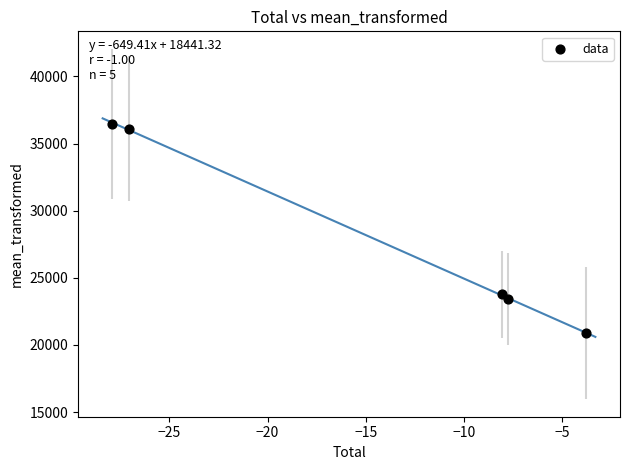

What is the range of X values (max minus min)?

24.1